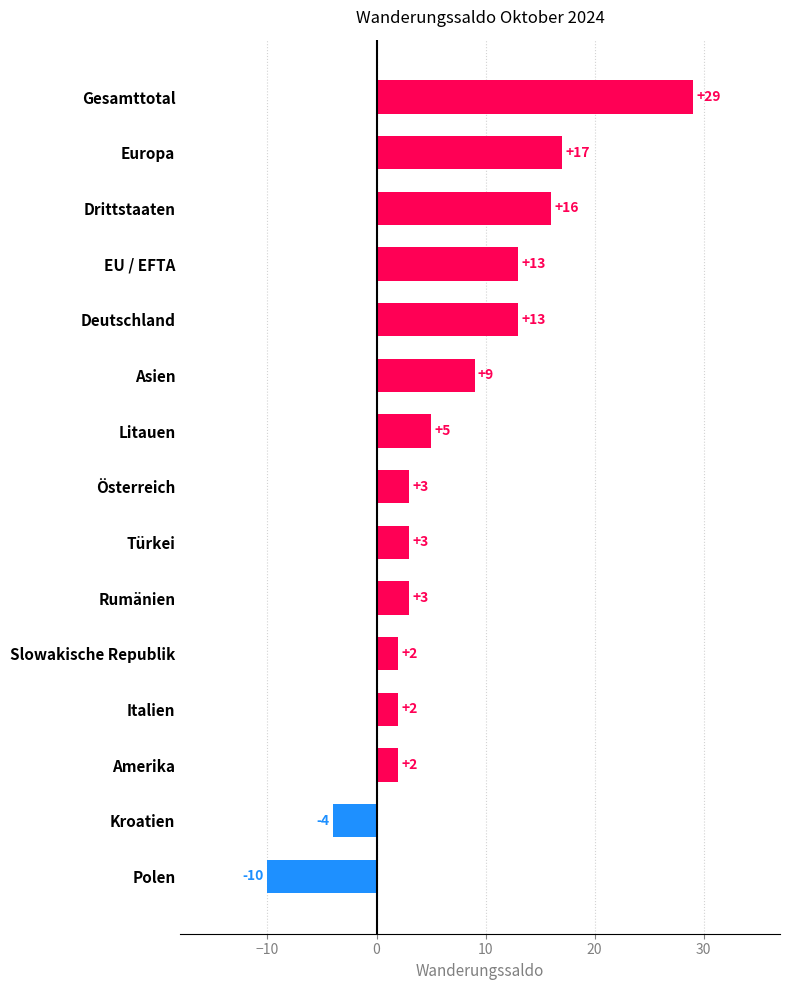

At which label is the value closest to 9?

Asien